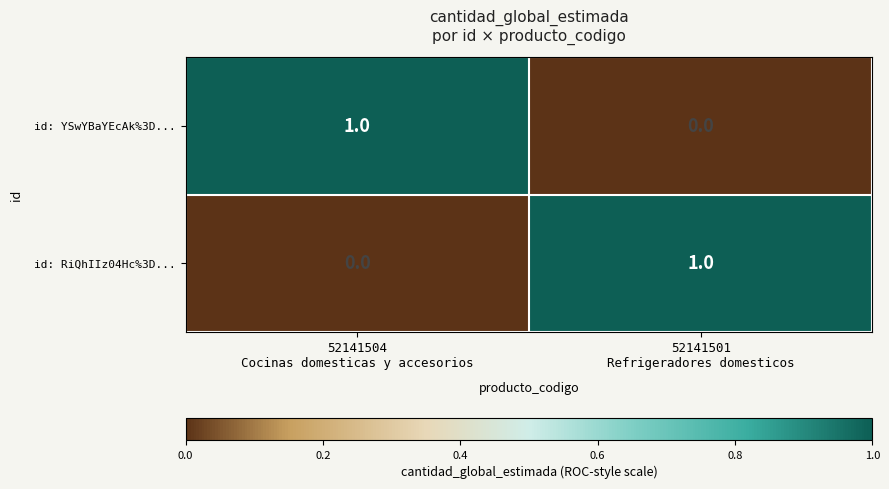

Reading left to right, what are all the values shown in this chart?

id: YSwYBaYEcAk%3D...: 1	0
id: RiQhIIz04Hc%3D...: 0	1